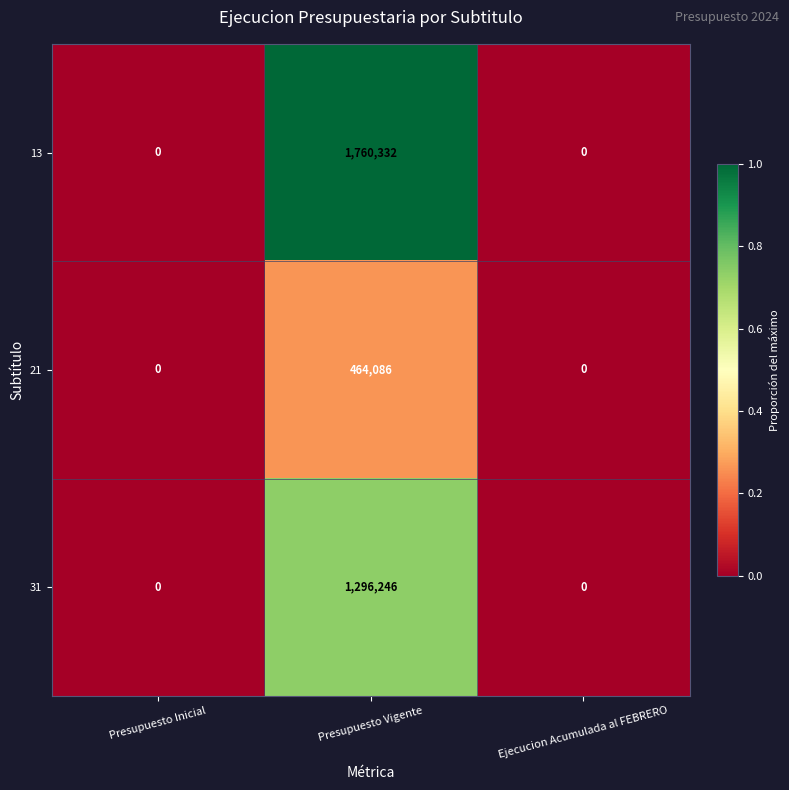

Count the number of data series in this chart.

3